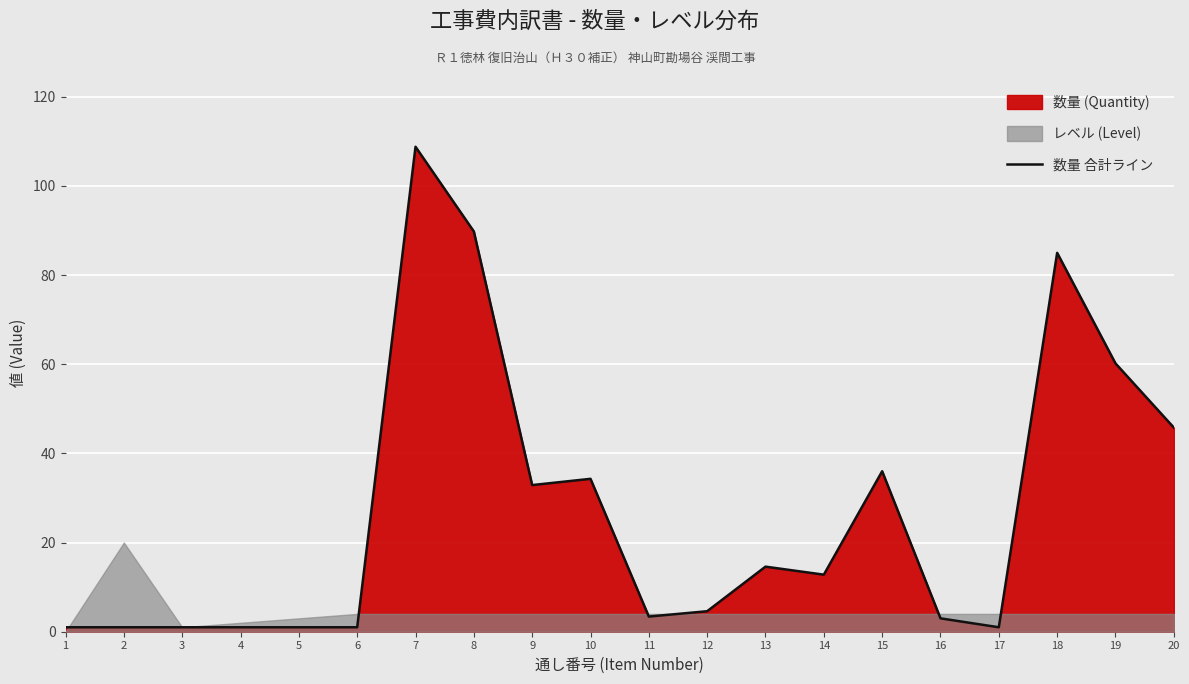

Reading left to right, what are all the values shown in this chart?

1=1.0	2=1.0	3=1.0	4=1.0	5=1.0	6=1.0	7=108.8	8=89.8	9=32.9	10=34.3	11=3.4	12=4.6	13=14.6	14=12.8	15=36.0	16=3.0	17=1.0	18=85.0	19=60.2	20=45.8